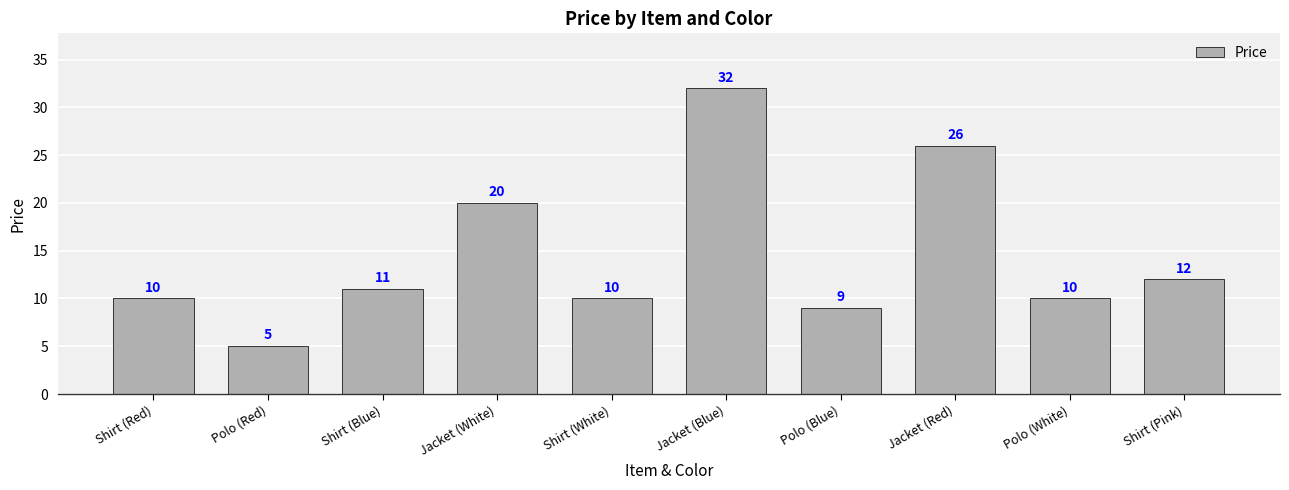

Read the value at Jacket (Blue).

32